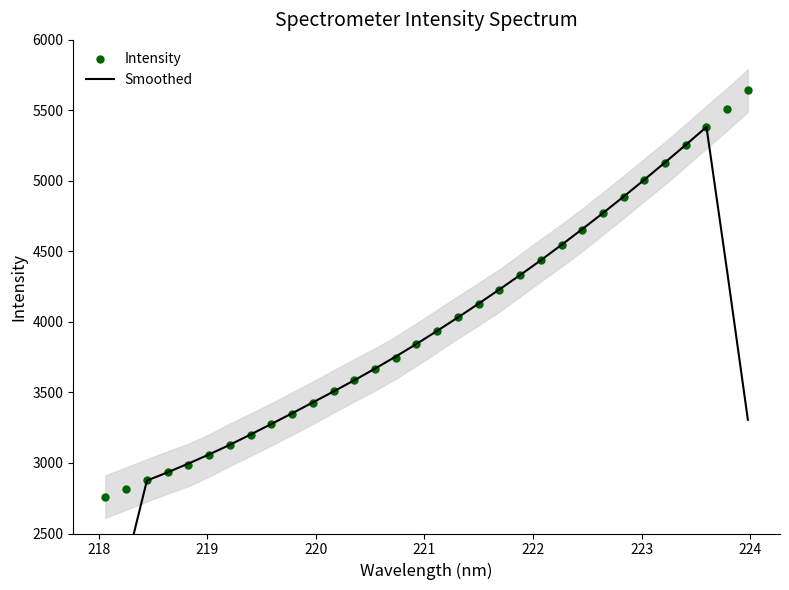

What is the value of the Intensity point at the 27th from the left?

5007.4